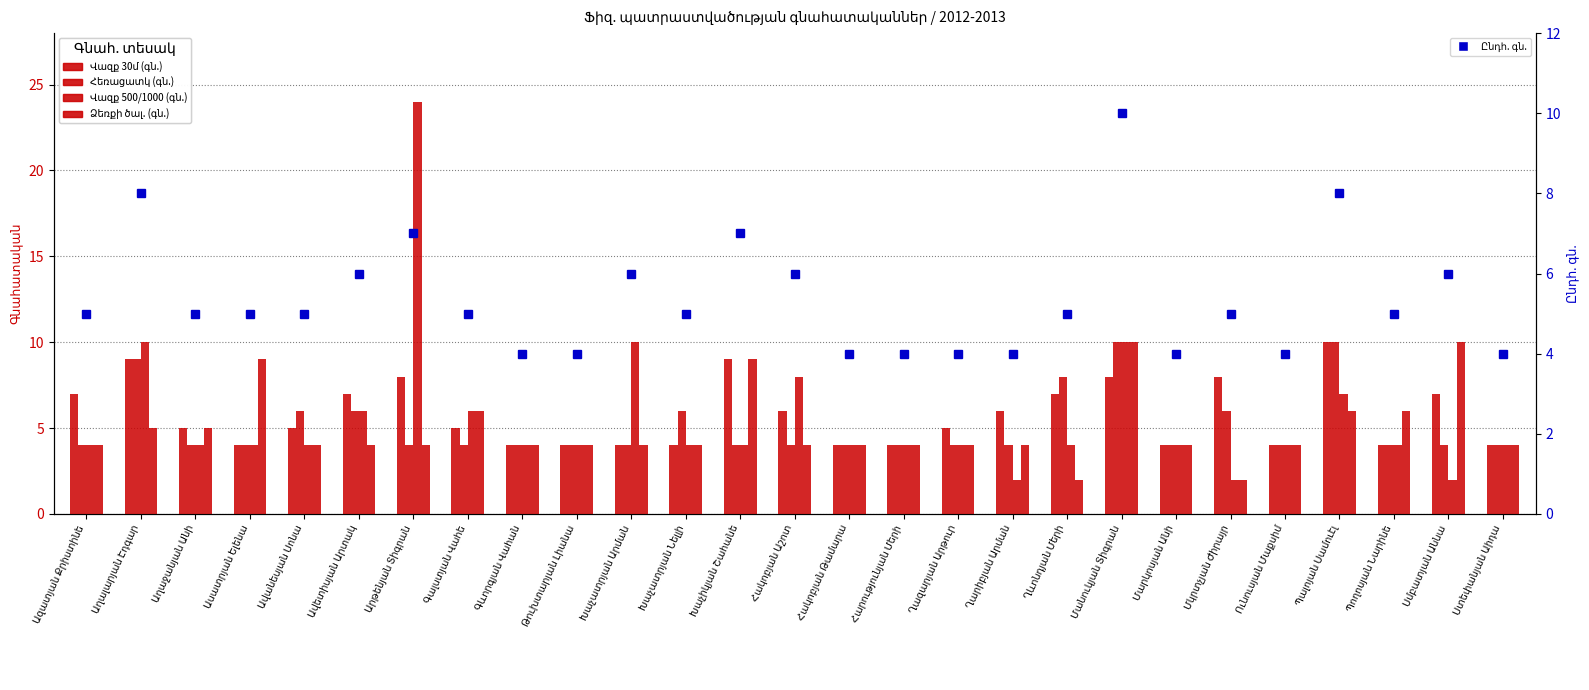

What is the difference between the second highest and second lowest values in the Հեռացատկ (գն.) series?

6